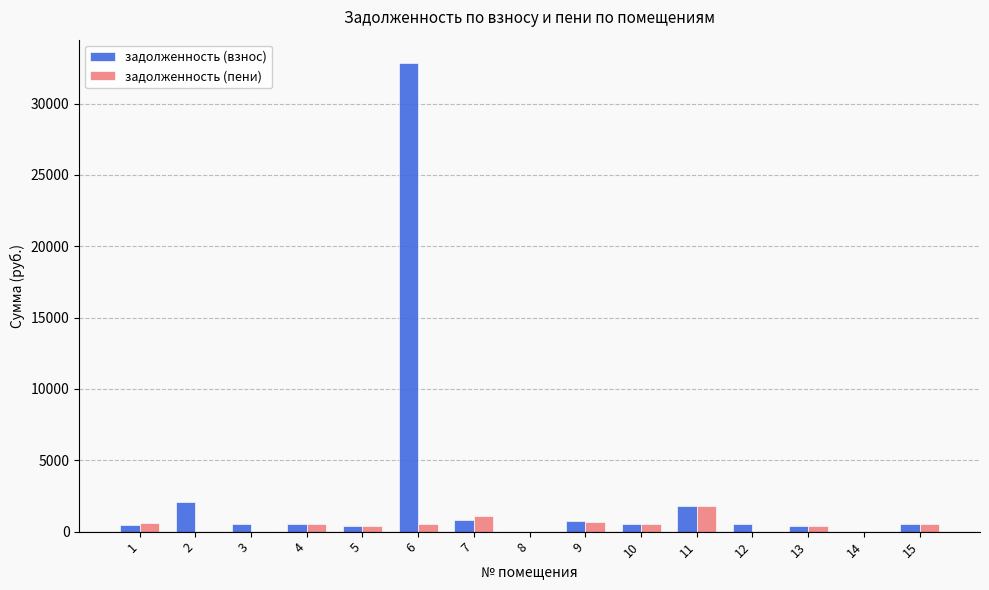

The value of задолженность (пени) at 14 is 2.9. True or false?

True